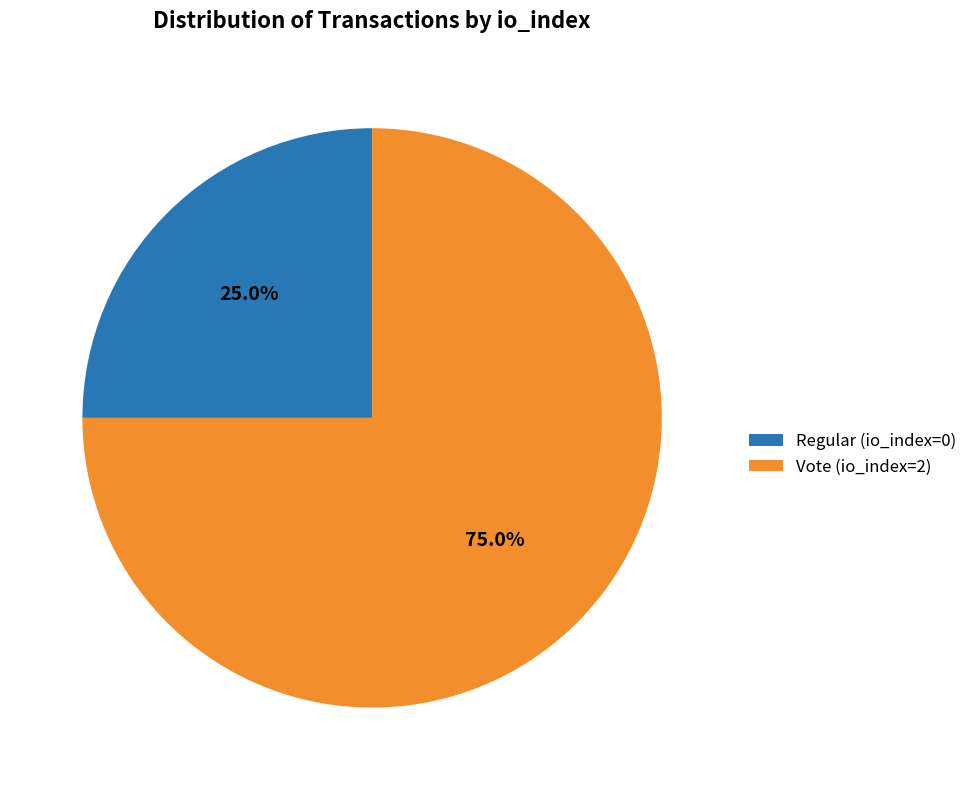

To the nearest percent, what is the average slice percentage?

50%